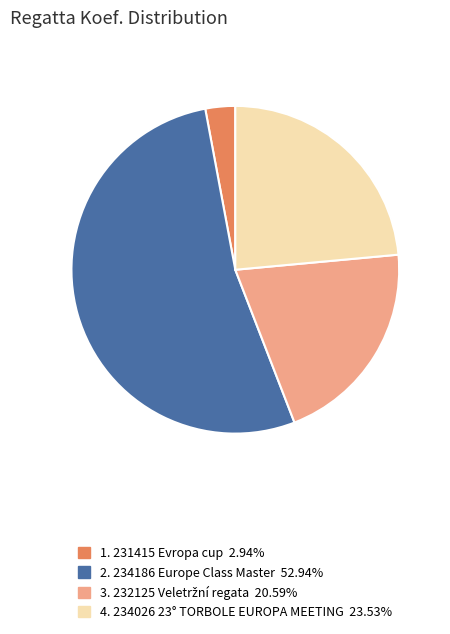

Is there any slice that represents more than half of the pie?

Yes